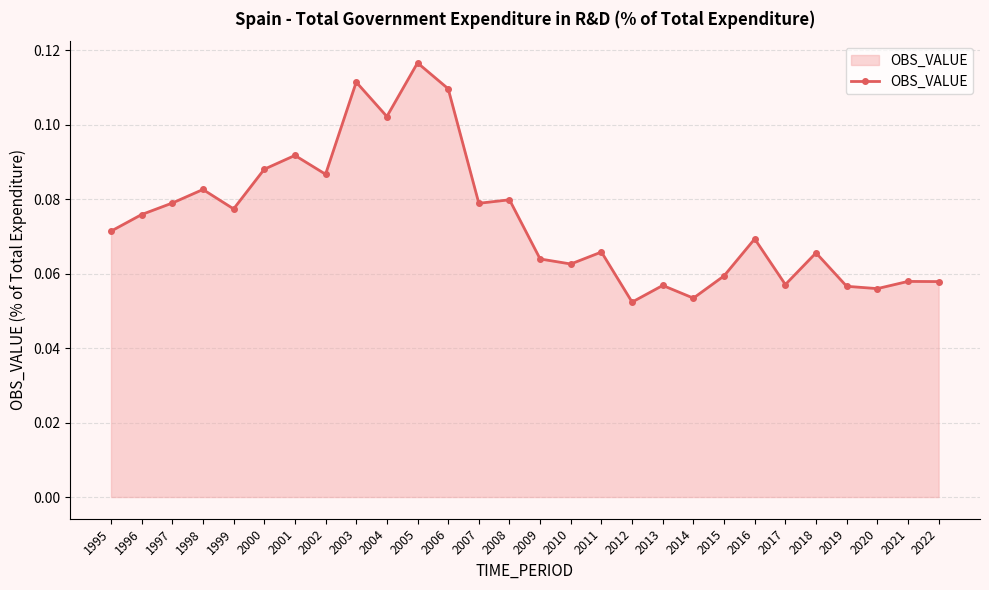

At which category does the data reach its first local peak?

1998